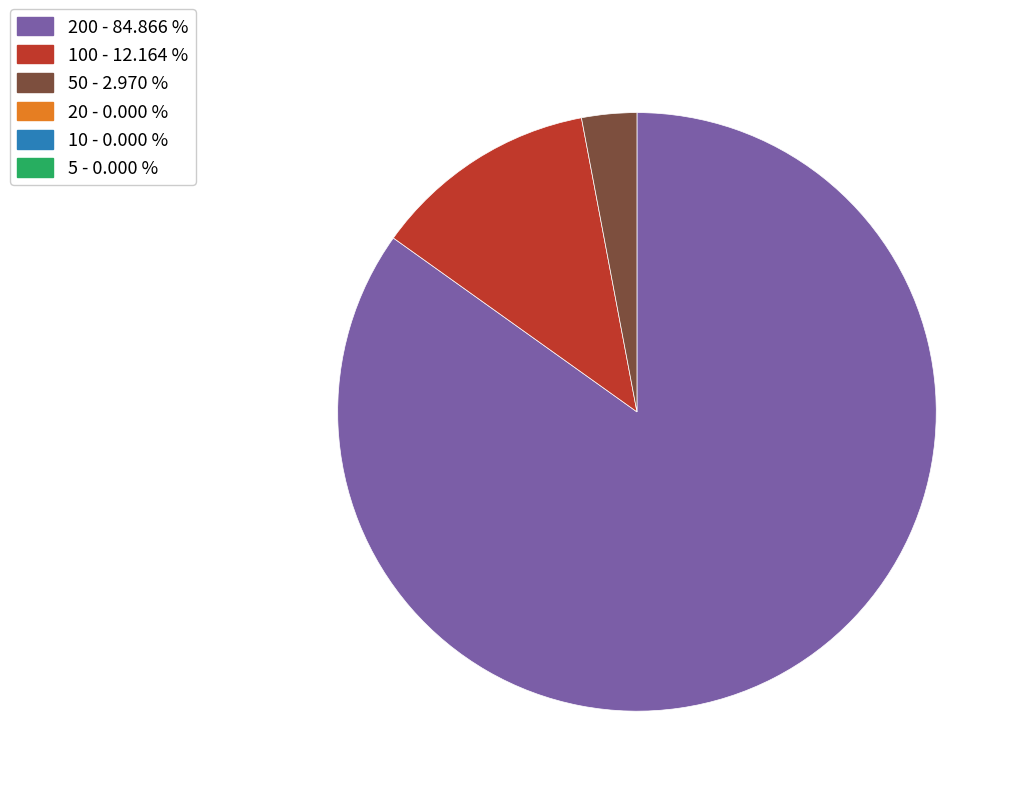

Is there a majority slice in this chart?

Yes